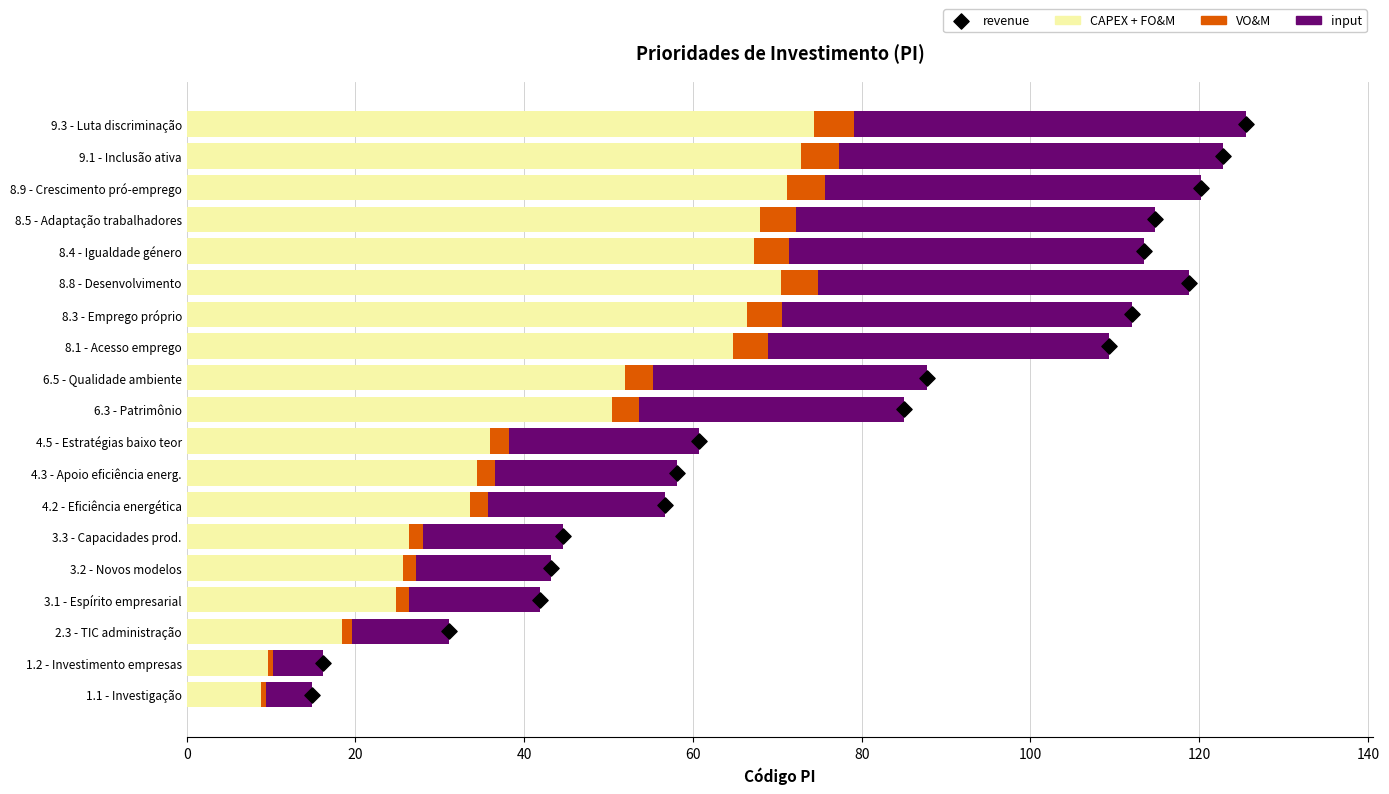

Which series contains the lowest Y value?

revenue